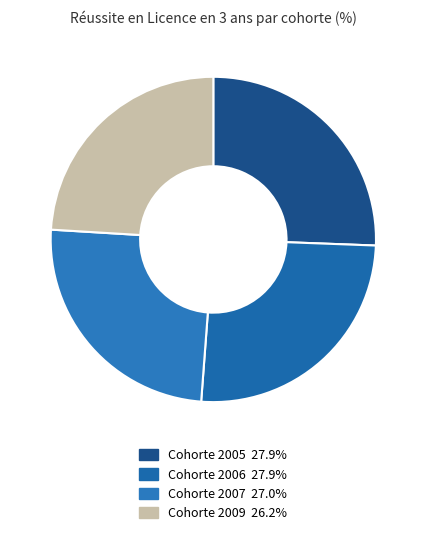

To the nearest percent, what portion does Cohorte 2009 represent?

24%